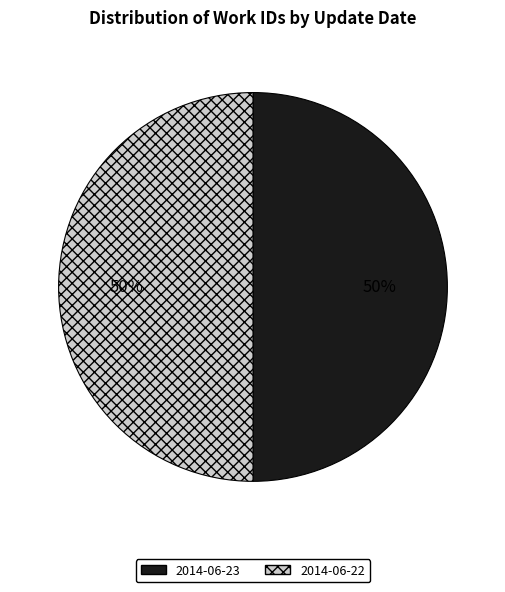

What percentage is the 2014-06-22 slice, to the nearest percent?

50%